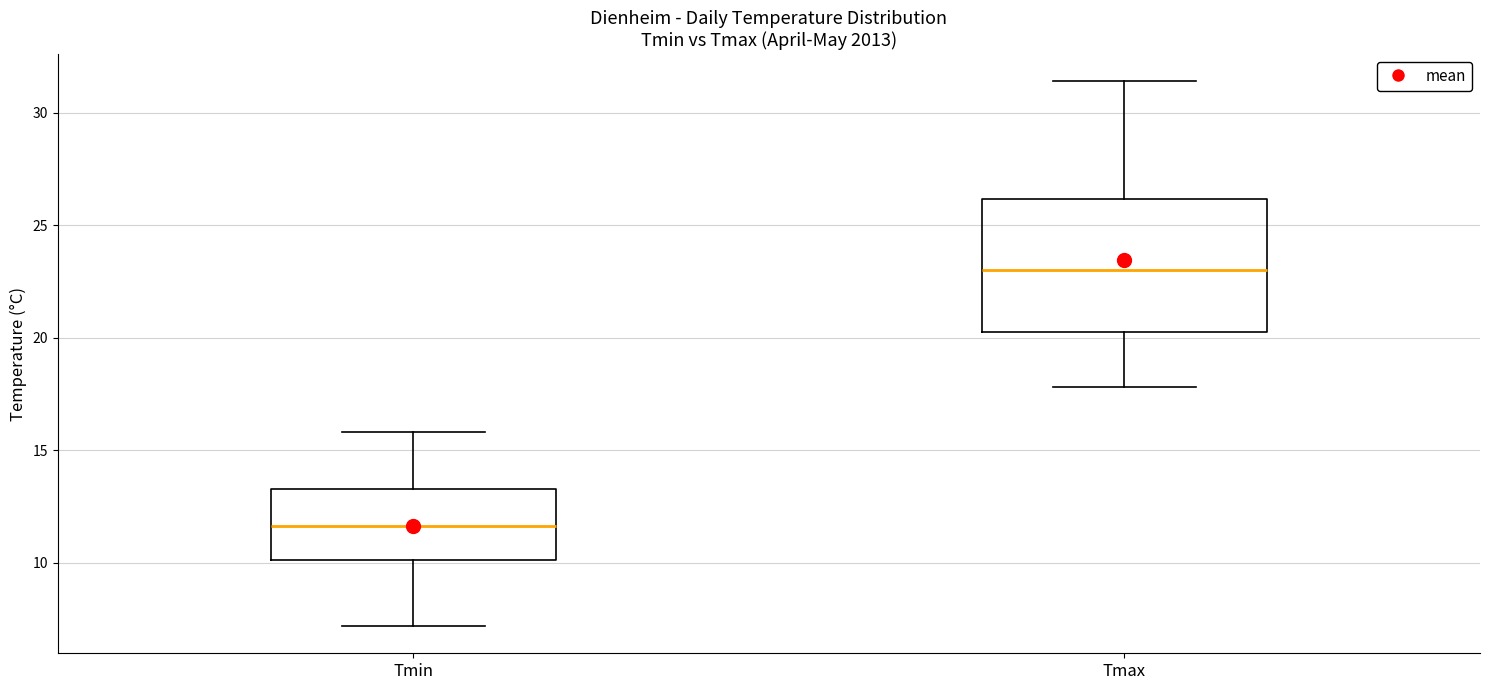

Where does the lower whisker of the box for Tmin end on the y-axis? The values are not printed on the chart, so give them approximately, as read against the axis.

7.0